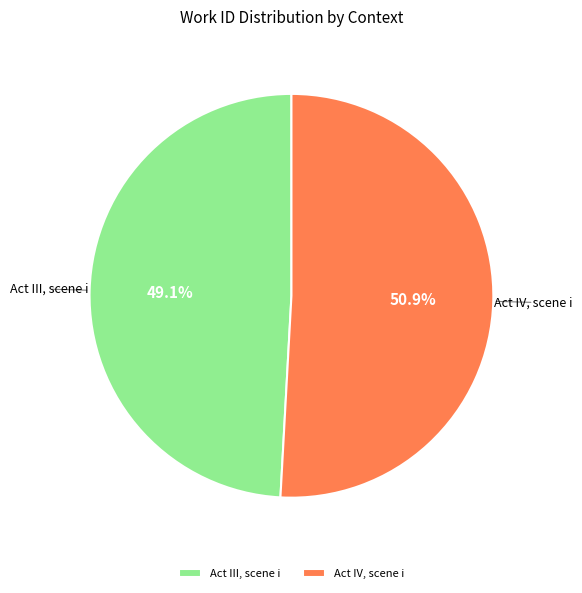

To the nearest percent, what portion does Act IV, scene i represent?

51%